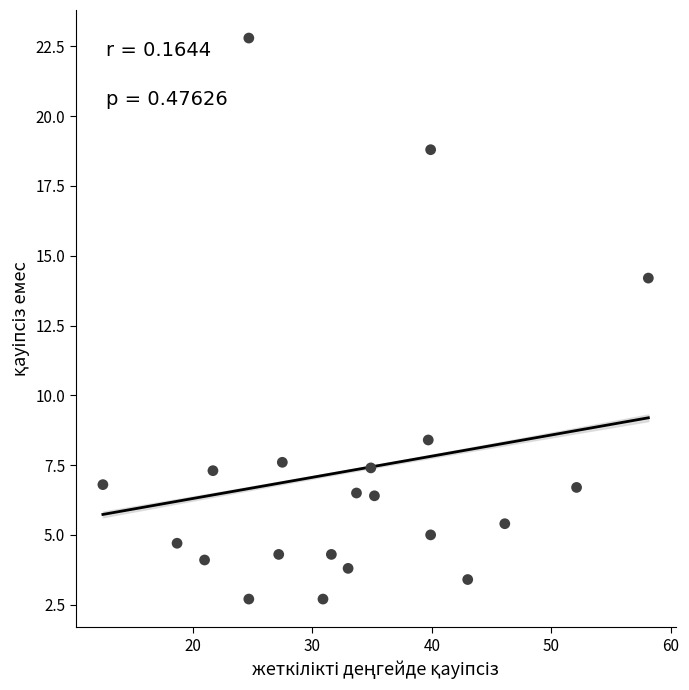

What is the range of Y values (max minus min)?

20.1